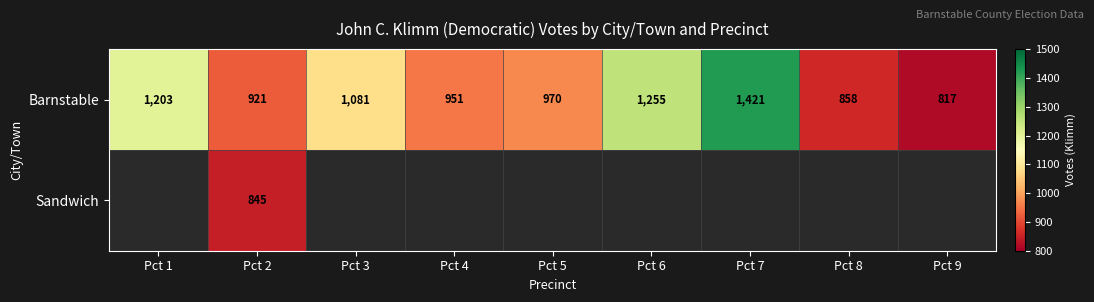

What value does the Barnstable series have at Pct 3?

1081